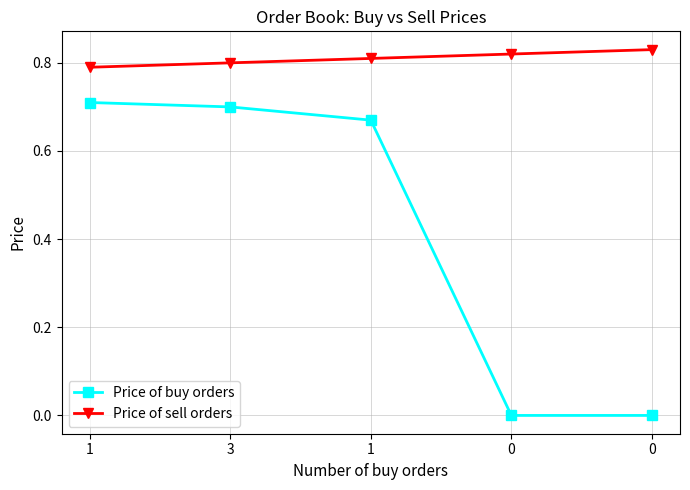

What is the total value across all series at 1?

1.5